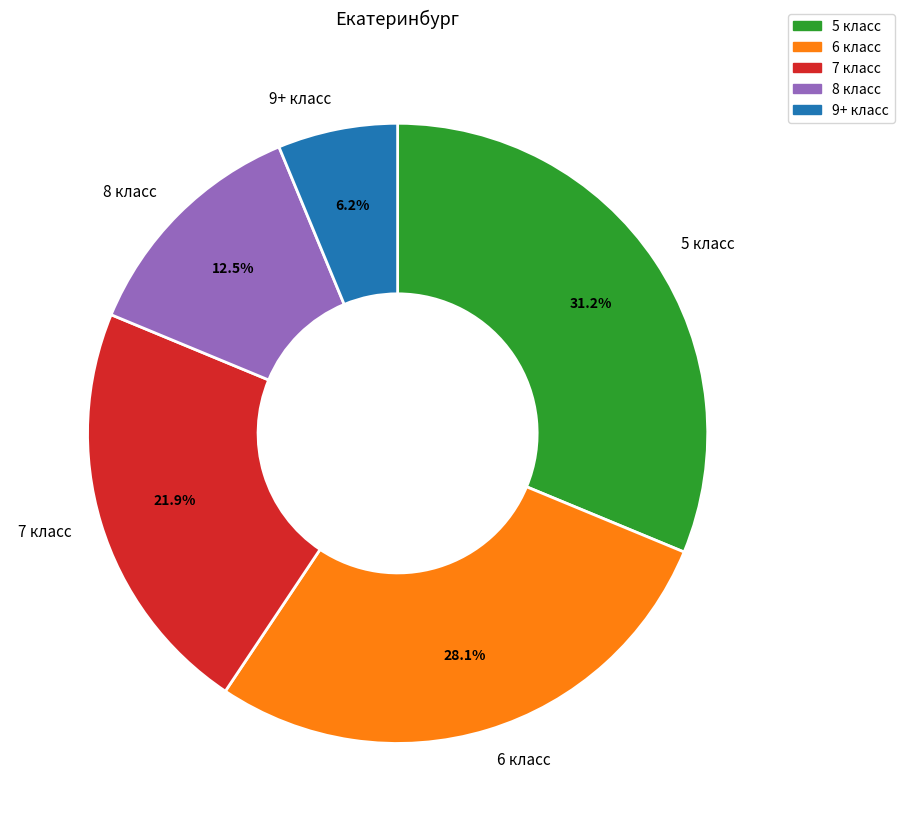

To the nearest percent, what percentage of the pie is 7 класс?

22%